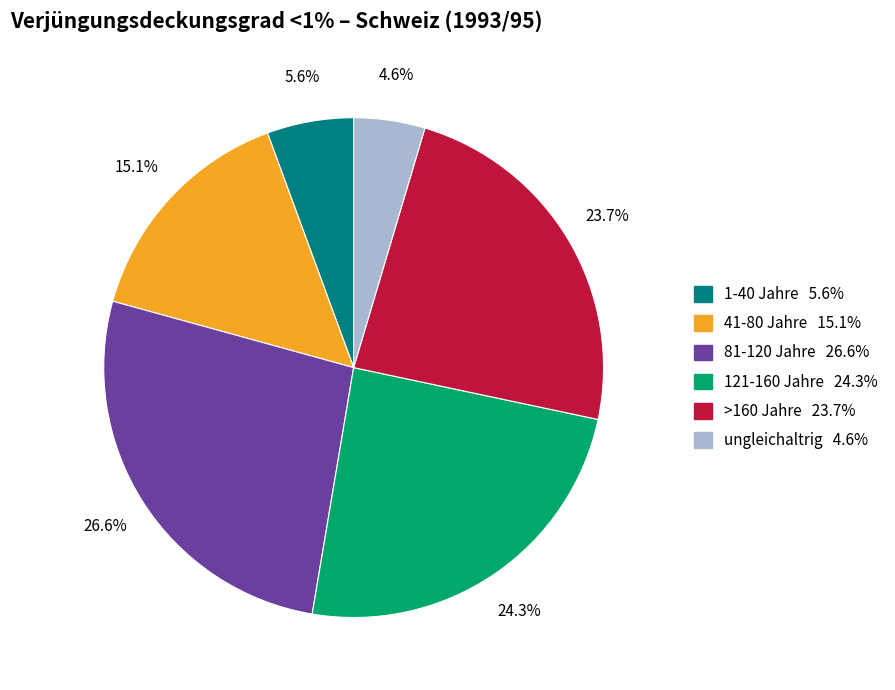

Does 81-120 Jahre account for over 50% of the chart?

No